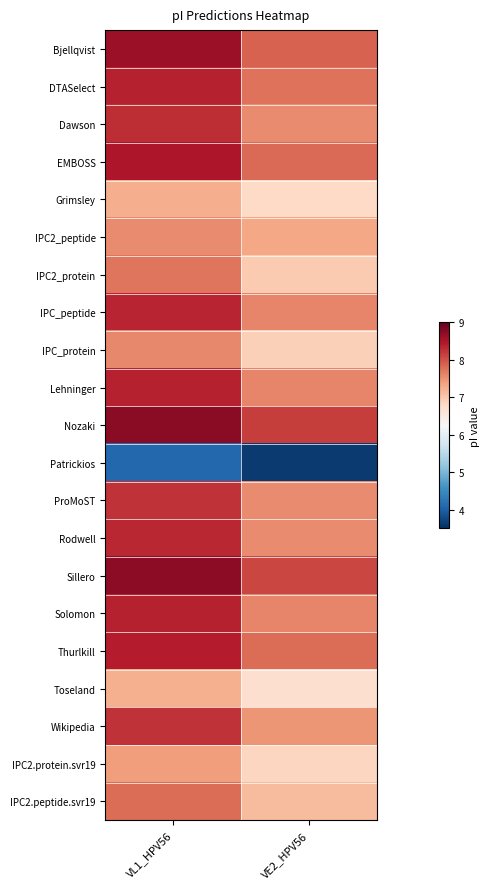

What is the difference between the highest and lowest values at VL1_HPV56?

4.6